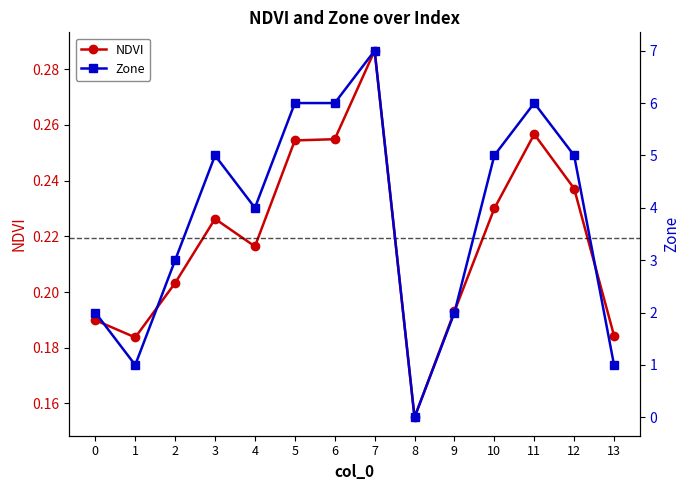

At how many categories does at least one series exceed 0?

14